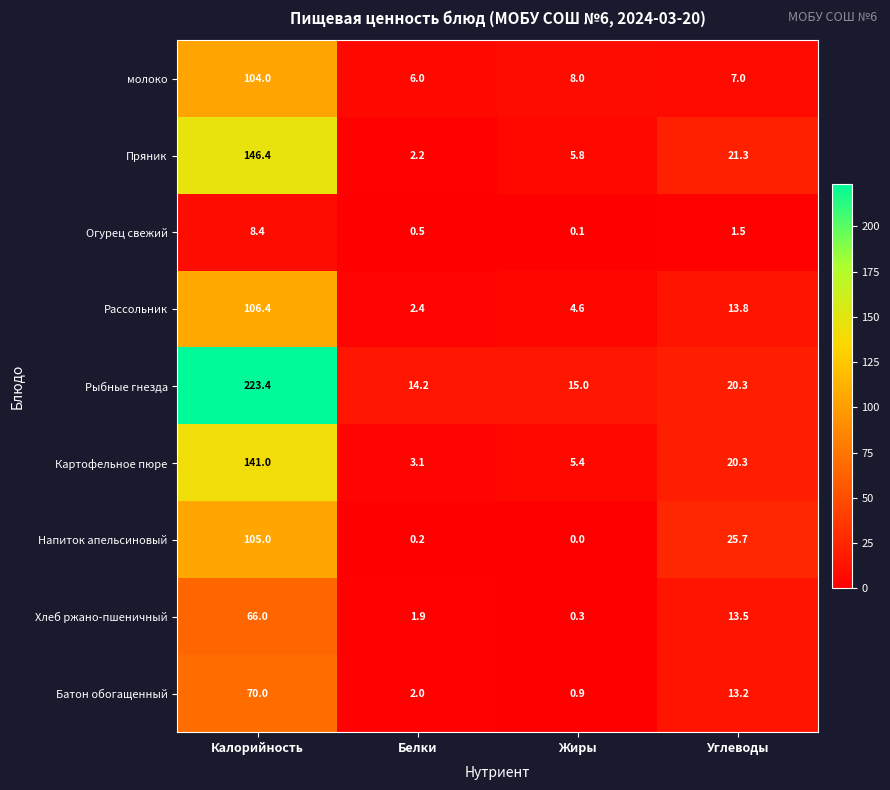

How many categories are shown in the chart?

4